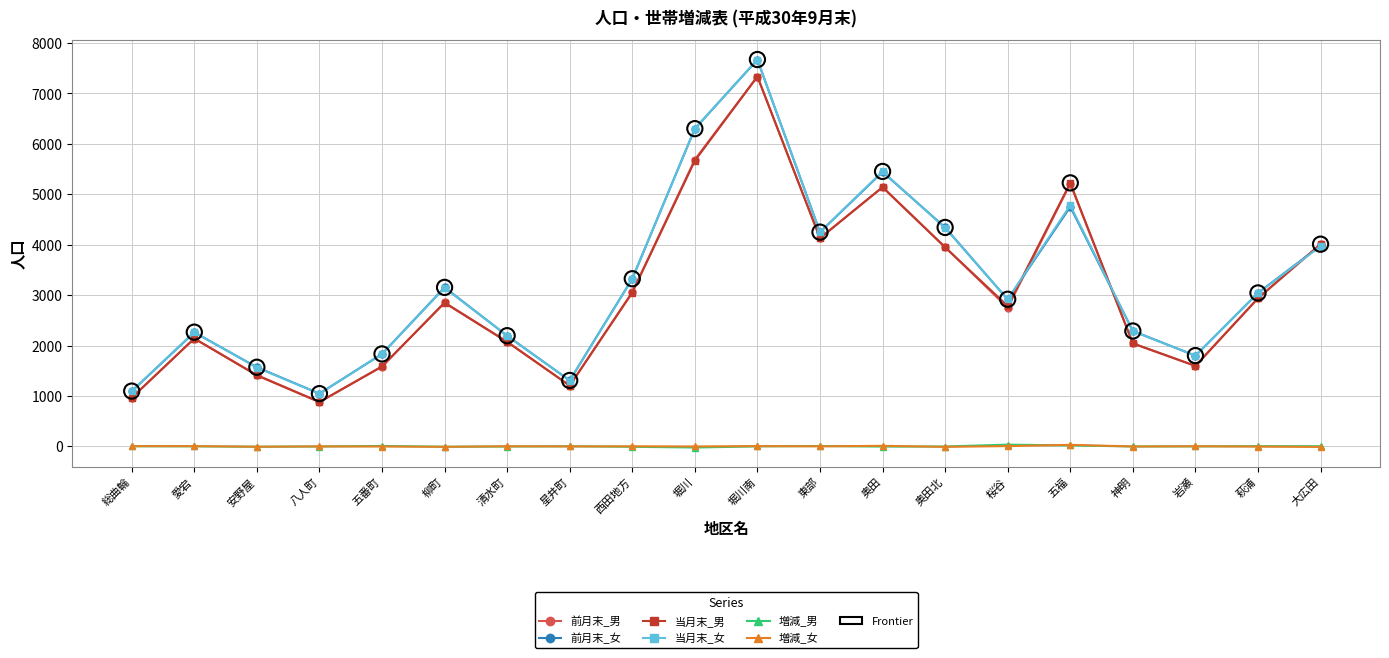

Is the value of 前月末_女 at 西田地方 greater than the value of 当月末_男 at 桜谷?

Yes